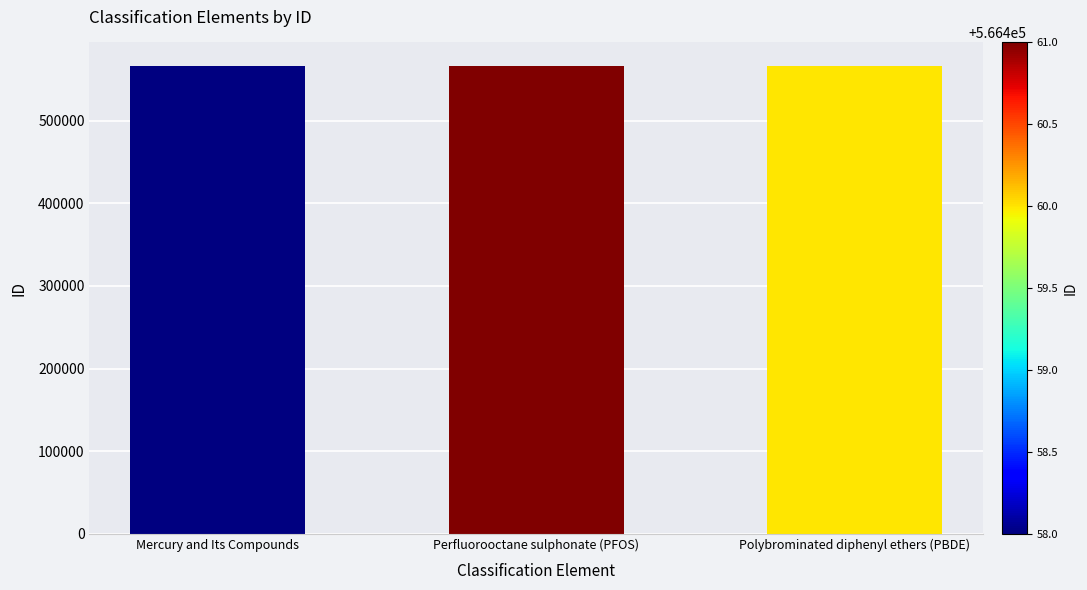

What is the label of the 2nd bar from the right?

Perfluorooctane sulphonate (PFOS)